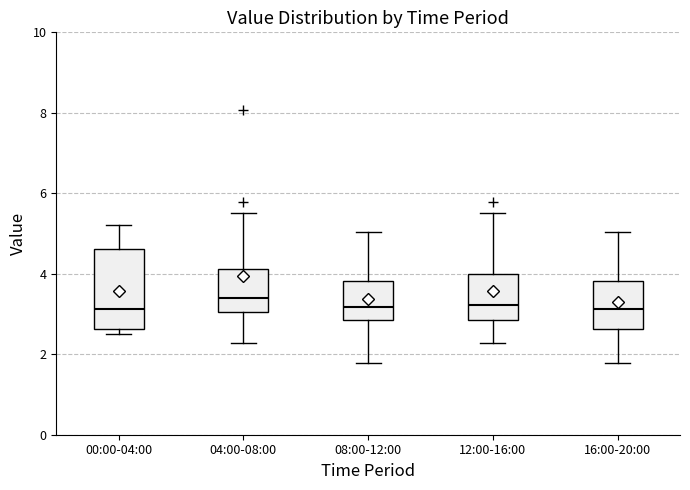

Reading left to right, transcribe this box plot: for each box, give where its median line is, the range the box spans, and where its two whiskers end, as read against the y-axis. The values are not printed on the chart, so give them approximately, as read against the axis.

00:00-04:00: median 3.2, box 2.6 to 4.6, whiskers 2.6 (just below the box's lower edge) to 5.2
04:00-08:00: median 3.4, box 3.0 to 4.2, whiskers 2.2 to 5.6
08:00-12:00: median 3.2, box 2.8 to 3.8, whiskers 1.8 to 5.0
12:00-16:00: median 3.2, box 2.8 to 4.0, whiskers 2.2 to 5.6
16:00-20:00: median 3.2, box 2.6 to 3.8, whiskers 1.8 to 5.0